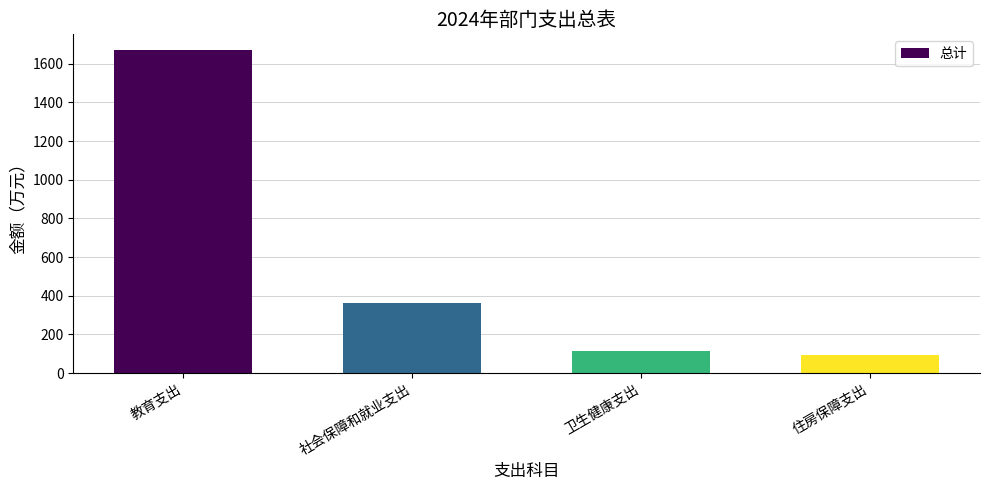

The chart shows a value of 235.2 at 社会保障和就业支出. True or false?

False